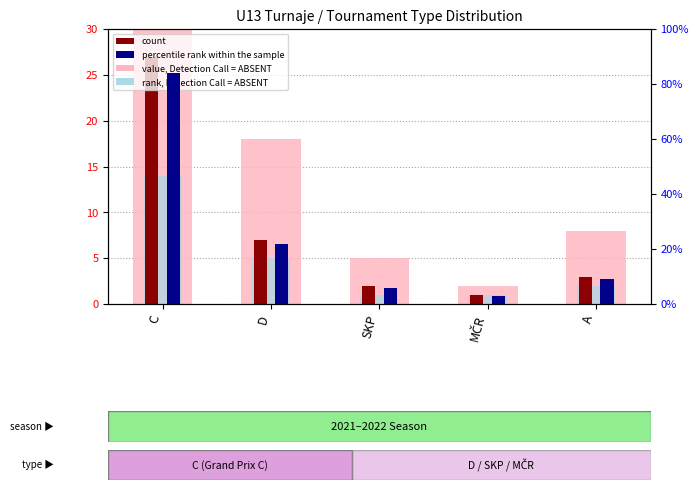

Does the chart contain any negative values?

No